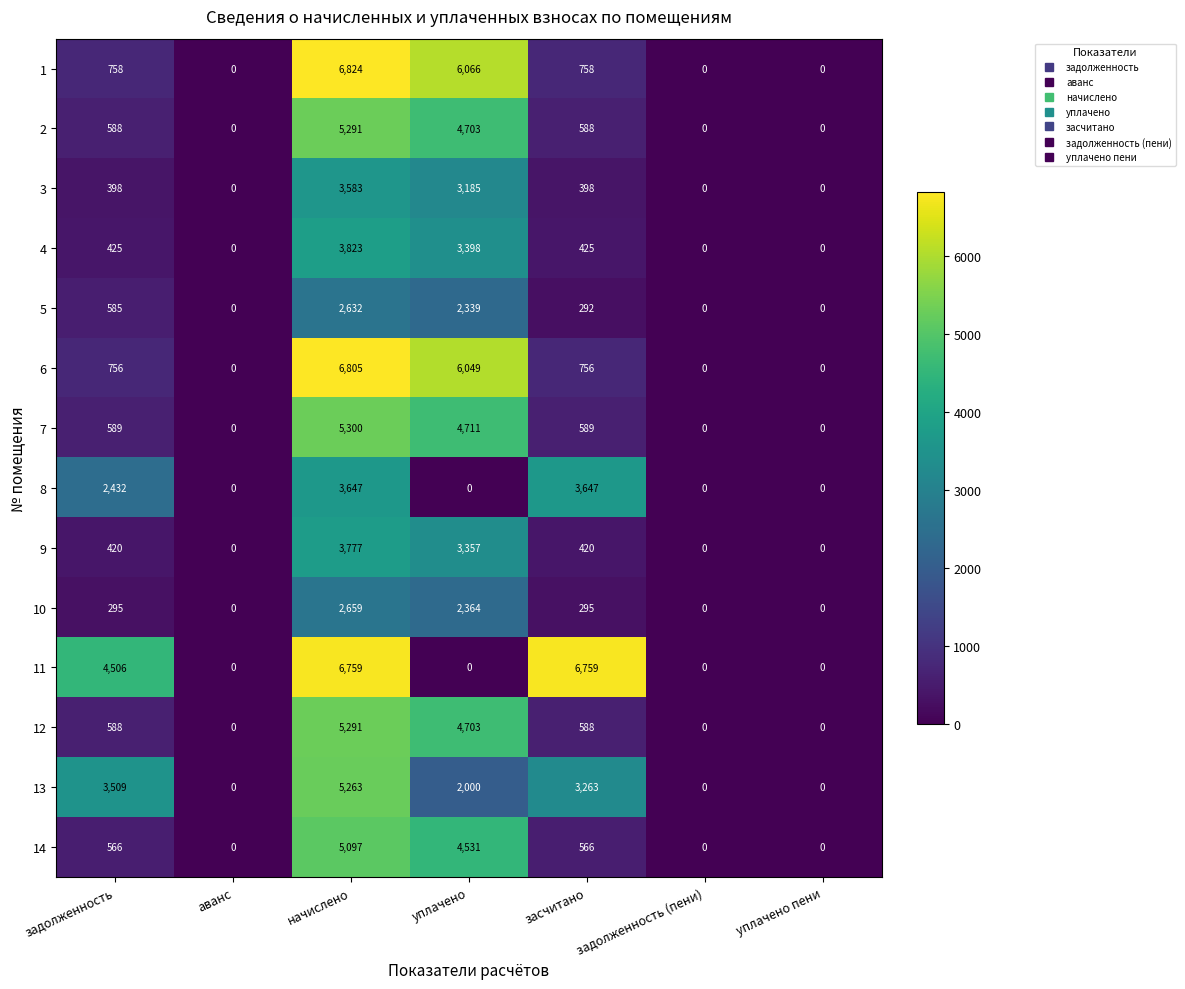

Is it true that 4 equals 5343 at уплачено?

False